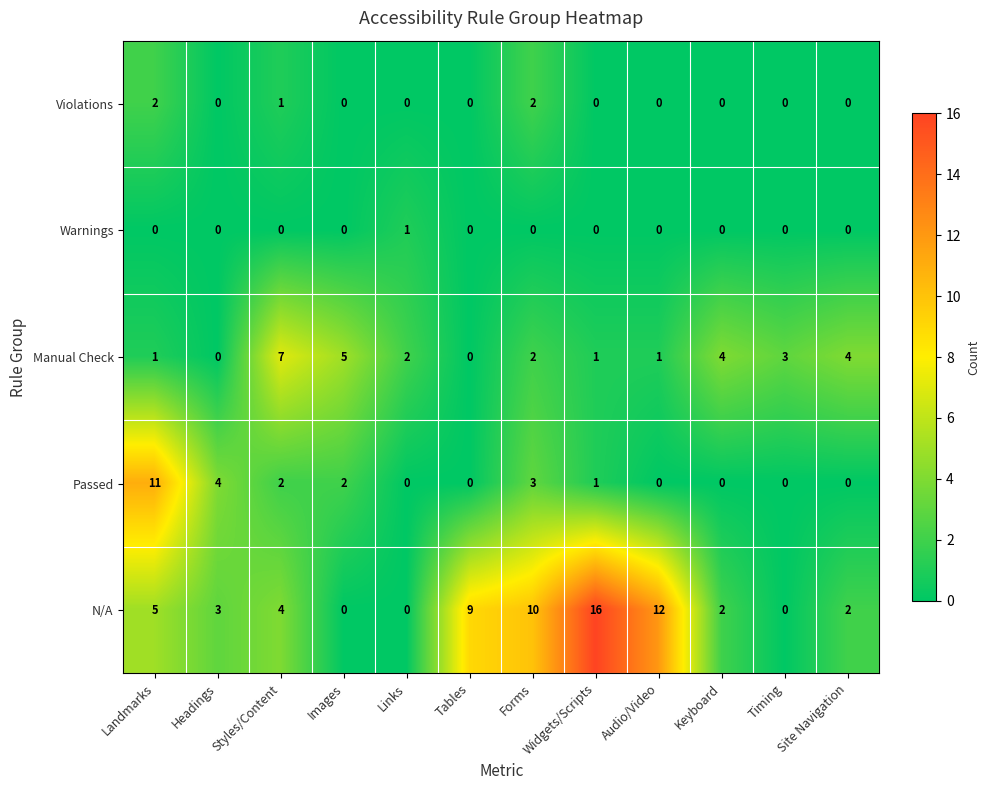

The Warnings series shows 0 at Widgets/Scripts. True or false?

True